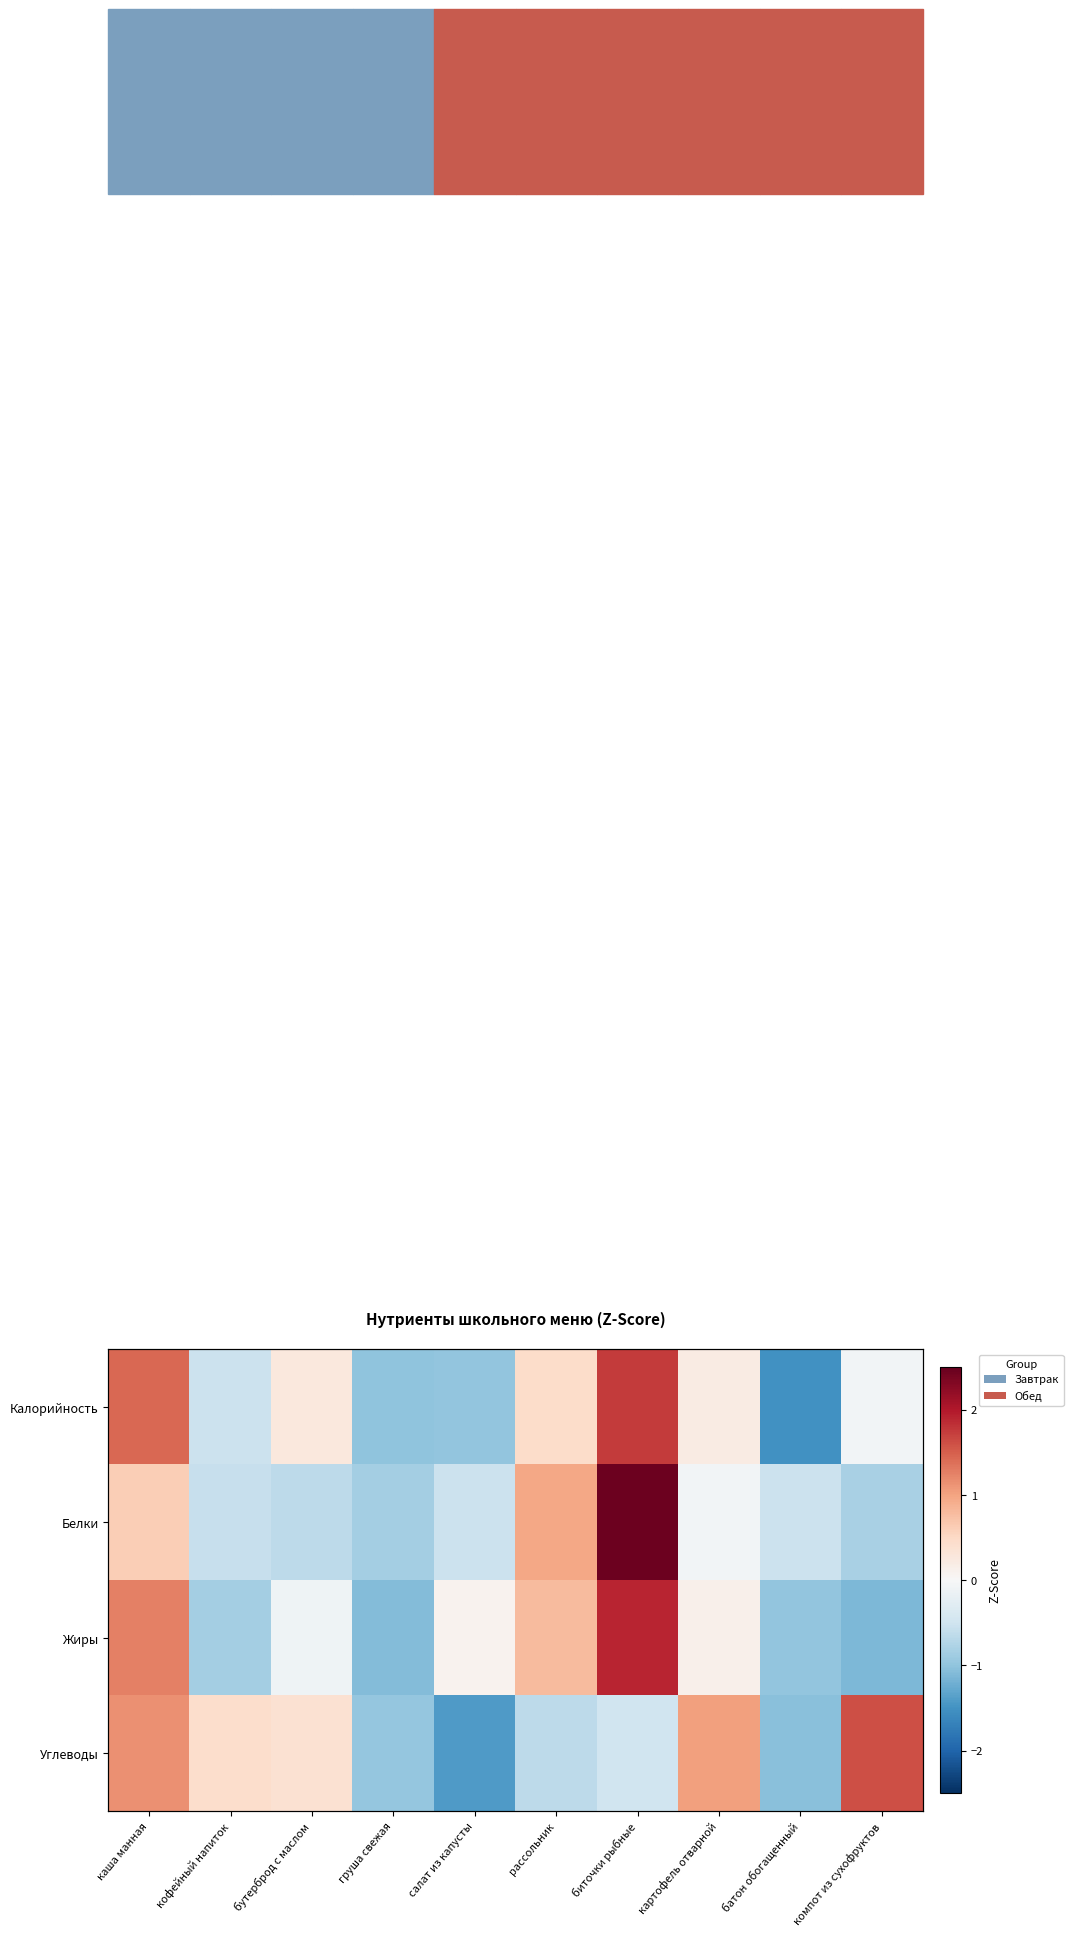

At which label does Углеводы reach its minimum?

салат из капусты